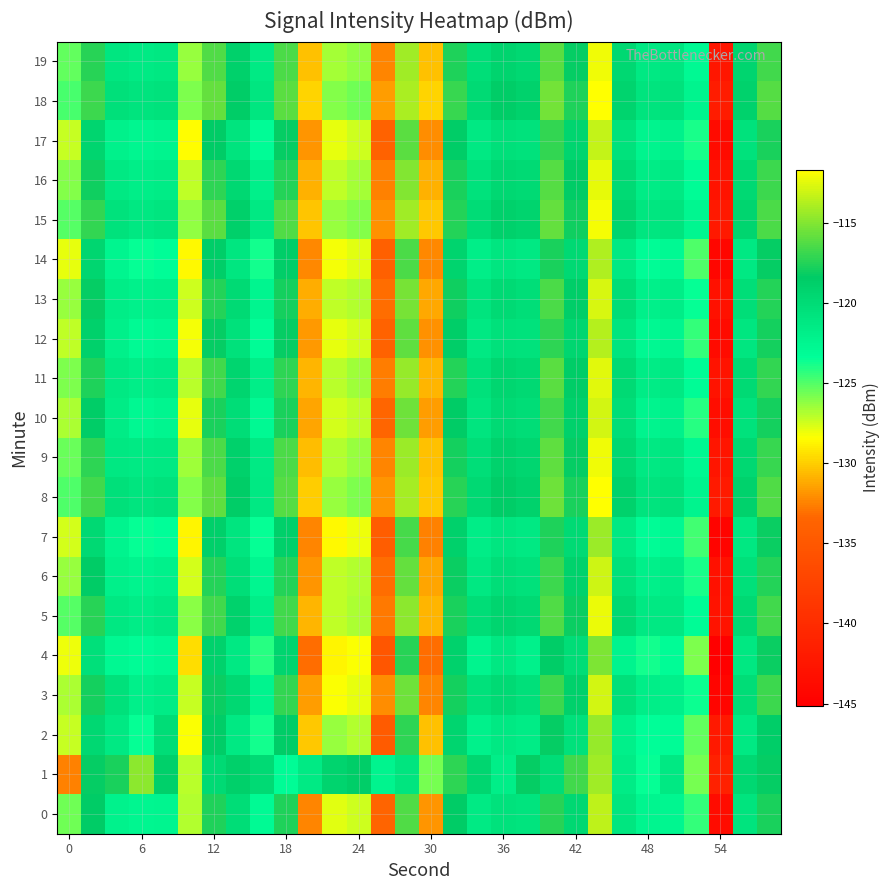

Reading right to left, transcribe all the data shown in this chart.

0: -117.8	-120.8	-143.6	-124.4	-122.5	-122.4	-121.0	-113.5	-119.6	-117.3	-120.7	-120.6	-121.5	-118.5	-131.9	-116.3	-133.6	-127.4	-127.8	-132.4	-117.7	-123.0	-120.1	-117.6	-126.9	-122.5	-122.6	-122.2	-118.4	-125.6
1: -118.3	-119.6	-141.2	-125.7	-121.2	-123.5	-121.6	-114.2	-116.8	-120.1	-118.3	-121.8	-119.5	-117.2	-125.7	-120.9	-122.3	-118.7	-119.2	-121.5	-123.1	-119.8	-118.8	-119.8	-127.1	-118.9	-114.8	-117.7	-118.2	-132.6
2: -118.7	-121.3	-142.1	-125.3	-123.1	-123.3	-121.9	-114.6	-120.5	-118.2	-121.6	-121.3	-122.1	-119.3	-130.4	-117.2	-134.6	-126.9	-126.3	-130.1	-118.6	-123.8	-121.2	-118.6	-128.3	-120.1	-123.5	-121.2	-119.6	-127.3
3: -116.9	-120.1	-144.3	-123.7	-121.9	-121.8	-120.3	-112.9	-118.9	-116.9	-120.3	-119.9	-120.6	-117.9	-132.3	-115.6	-132.1	-127.9	-128.3	-131.6	-117.1	-122.3	-119.6	-118.1	-127.3	-121.6	-121.9	-120.6	-117.9	-126.8
4: -118.1	-121.1	-145.1	-125.9	-123.1	-123.8	-122.3	-115.1	-120.1	-118.6	-122.1	-121.1	-122.3	-119.1	-133.1	-117.3	-135.1	-128.3	-128.8	-133.1	-119.3	-124.1	-121.3	-119.1	-129.6	-122.9	-123.1	-122.8	-120.3	-128.1
5: -116.8	-119.8	-142.8	-123.1	-121.1	-121.3	-119.8	-112.3	-118.1	-116.3	-119.8	-119.3	-120.1	-117.8	-130.8	-114.8	-132.8	-126.8	-127.1	-130.8	-116.8	-121.8	-119.1	-116.8	-126.1	-121.3	-121.7	-121.1	-117.3	-125.1
6: -117.6	-120.3	-143.1	-123.9	-121.6	-121.9	-120.6	-113.1	-119.1	-116.9	-120.5	-120.2	-121.1	-118.1	-131.3	-115.8	-133.1	-126.9	-127.2	-131.9	-117.6	-122.6	-120.2	-117.6	-127.6	-122.1	-122.3	-121.9	-118.5	-126.3
7: -118.1	-121.1	-144.6	-124.7	-122.7	-123.1	-121.2	-114.3	-119.9	-117.7	-121.3	-121.0	-121.7	-118.9	-132.6	-116.6	-134.3	-128.1	-128.6	-132.4	-118.8	-123.5	-120.9	-118.8	-128.8	-123.3	-123.6	-122.3	-119.7	-127.6
8: -116.3	-119.1	-142.0	-122.3	-120.6	-120.8	-119.1	-111.8	-117.8	-115.6	-119.1	-118.6	-119.7	-117.3	-130.1	-114.1	-131.9	-125.9	-126.3	-130.0	-116.2	-121.2	-118.6	-115.9	-126.0	-120.7	-120.9	-120.3	-116.8	-124.9
9: -117.0	-119.6	-142.6	-122.8	-121.0	-121.2	-119.6	-112.1	-118.2	-115.9	-119.5	-119.1	-120.2	-117.9	-130.4	-114.3	-132.3	-126.5	-126.9	-130.6	-116.5	-121.5	-119.0	-116.5	-126.6	-121.2	-121.5	-121.1	-117.2	-125.5
10: -117.9	-120.7	-143.4	-124.2	-122.1	-122.3	-120.2	-112.9	-118.9	-116.7	-120.1	-119.9	-120.9	-118.5	-131.7	-115.6	-133.4	-127.1	-127.6	-131.3	-117.8	-122.9	-120.1	-117.8	-127.9	-122.5	-122.7	-121.6	-118.6	-126.8
11: -117.1	-119.9	-142.9	-123.1	-121.3	-121.6	-119.9	-112.6	-118.6	-116.1	-119.8	-119.5	-120.5	-117.6	-130.8	-114.6	-132.7	-126.6	-127.0	-130.9	-117.2	-121.8	-119.3	-116.7	-127.0	-121.6	-121.8	-121.3	-117.7	-125.9
12: -117.9	-121.0	-143.8	-124.5	-122.5	-122.7	-120.9	-113.7	-119.5	-117.2	-120.7	-120.6	-121.2	-118.7	-132.0	-116.0	-133.8	-127.6	-128.0	-131.8	-118.3	-123.1	-120.6	-118.2	-128.2	-122.8	-123.0	-122.0	-119.0	-127.1
13: -117.5	-120.2	-143.1	-123.5	-121.7	-121.9	-120.1	-112.8	-118.7	-116.5	-120.2	-119.9	-120.8	-118.0	-131.2	-115.2	-133.1	-126.9	-127.2	-131.1	-117.9	-122.5	-119.9	-117.5	-127.5	-121.9	-122.1	-121.7	-118.2	-126.5
14: -118.3	-121.3	-144.2	-124.9	-122.9	-123.1	-121.3	-113.8	-119.8	-117.8	-121.2	-121.0	-121.8	-119.2	-132.2	-116.5	-134.1	-127.8	-128.2	-132.2	-118.7	-123.8	-121.0	-118.7	-128.7	-123.2	-123.5	-122.5	-119.5	-127.9
15: -116.5	-119.3	-142.2	-122.6	-120.8	-121.0	-119.3	-112.0	-118.0	-115.8	-119.2	-118.9	-120.0	-117.5	-130.2	-114.2	-132.0	-126.0	-126.5	-130.3	-116.3	-121.3	-118.8	-116.1	-126.2	-120.9	-121.1	-120.7	-117.1	-125.1
16: -116.9	-119.7	-142.8	-123.1	-121.3	-121.6	-119.9	-112.5	-118.5	-116.2	-119.8	-119.6	-120.6	-117.8	-131.0	-115.0	-132.6	-126.7	-127.1	-130.9	-117.5	-121.9	-119.6	-117.2	-127.2	-121.6	-121.8	-121.3	-118.0	-126.0
17: -117.8	-120.6	-143.8	-123.9	-122.1	-122.4	-120.6	-113.4	-119.4	-117.1	-120.6	-120.4	-121.4	-118.6	-132.1	-116.1	-133.8	-127.5	-127.9	-131.8	-118.3	-123.1	-120.8	-118.5	-128.5	-122.4	-122.6	-122.1	-119.3	-127.3
18: -116.2	-119.0	-141.8	-122.4	-120.6	-120.8	-119.2	-111.7	-117.7	-115.5	-119.0	-118.6	-119.8	-117.0	-129.8	-113.9	-131.6	-125.6	-126.0	-129.8	-116.0	-121.0	-118.6	-115.8	-125.9	-120.6	-120.8	-120.4	-116.8	-124.8
19: -116.7	-119.4	-142.5	-122.8	-121.0	-121.3	-119.6	-112.2	-118.3	-116.0	-119.6	-119.3	-120.3	-117.6	-130.4	-114.3	-132.4	-126.3	-126.7	-130.4	-116.5	-121.5	-118.9	-116.4	-126.4	-121.2	-121.4	-121.0	-117.4	-125.4